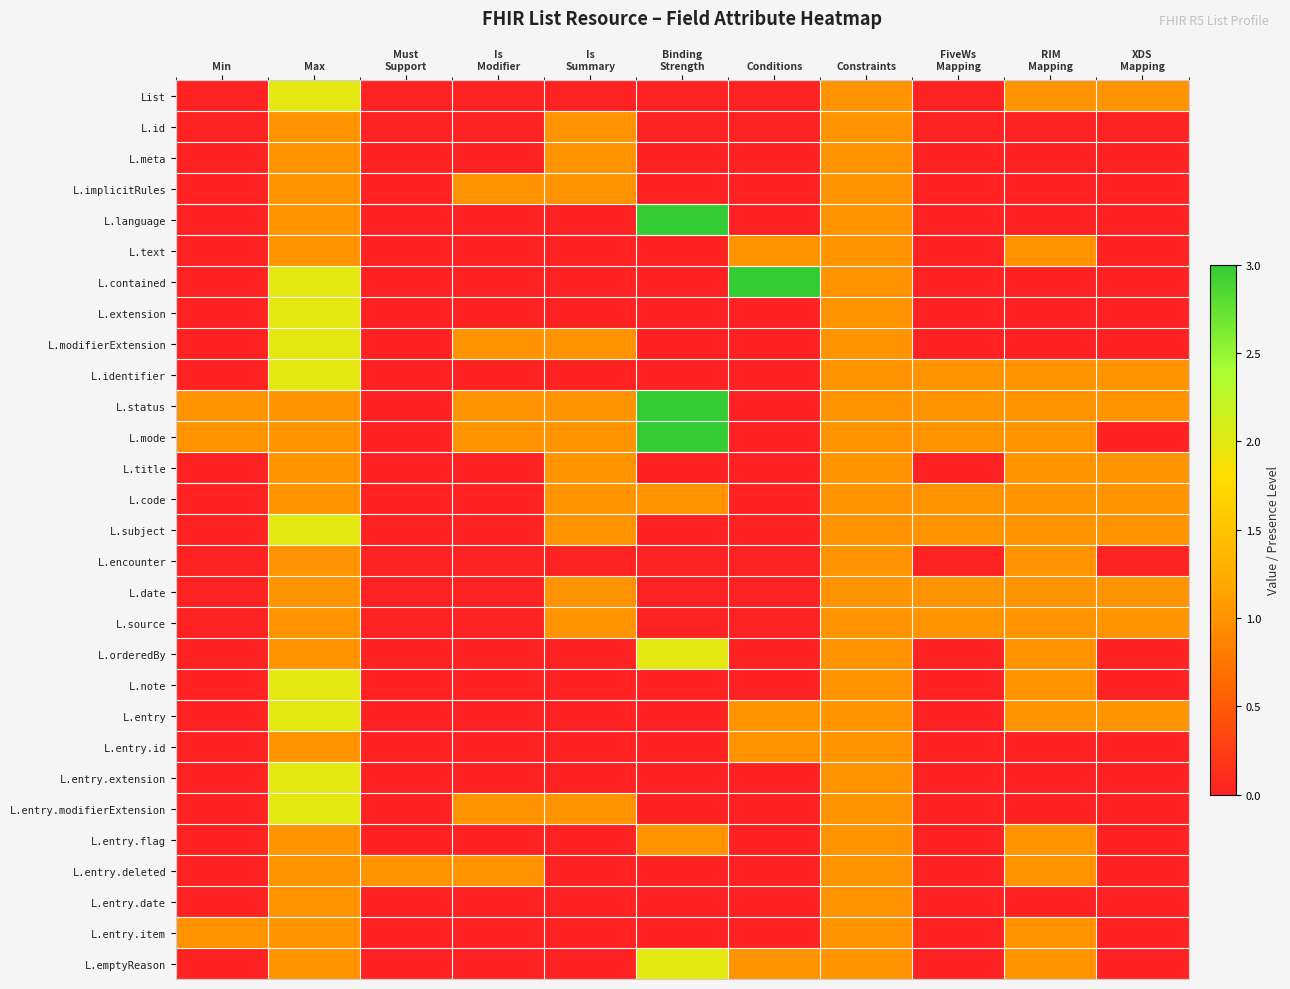

At how many categories does at least one series exceed 2?

2